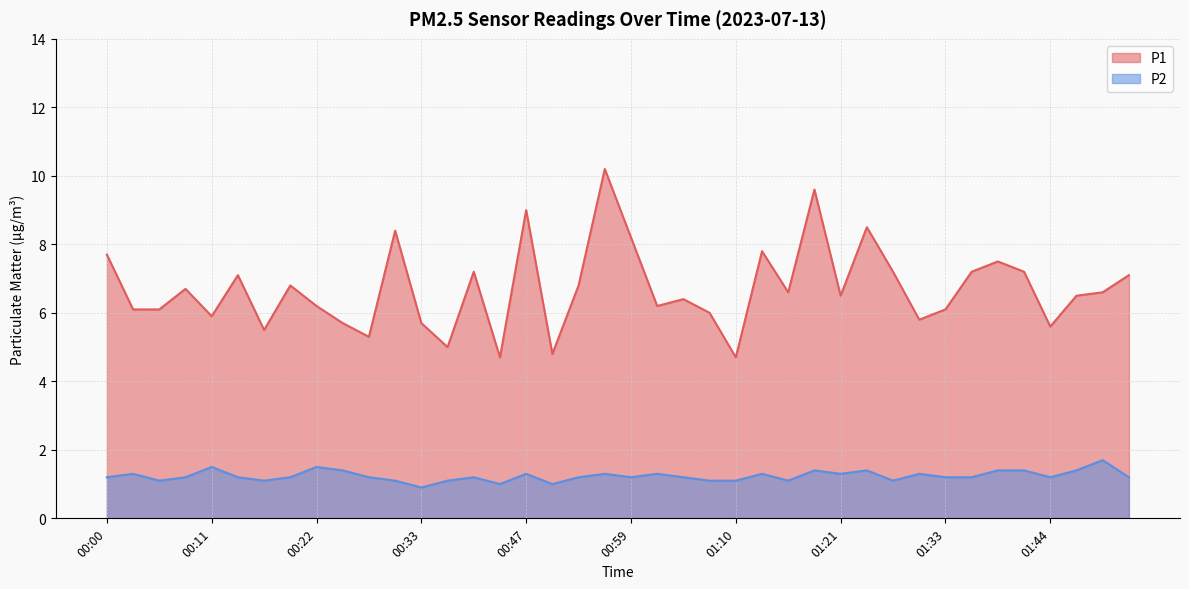

Reading left to right, extract all data points from this chart.

P1: 00:00=7.7	00:02=6.1	00:05=6.1	00:08=6.7	00:11=5.9	00:14=7.1	00:16=5.5	00:19=6.8	00:22=6.2	00:25=5.7	00:28=5.3	00:30=8.4	00:33=5.7	00:36=5.0	00:39=7.2	00:41=4.7	00:47=9.0	00:50=4.8	00:53=6.8	00:56=10.2	00:59=8.2	01:01=6.2	01:04=6.4	01:07=6.0	01:10=4.7	01:13=7.8	01:16=6.6	01:18=9.6	01:21=6.5	01:24=8.5	01:27=7.2	01:30=5.8	01:33=6.1	01:35=7.2	01:38=7.5	01:41=7.2	01:44=5.6	01:46=6.5	01:49=6.6	01:52=7.1
P2: 00:00=1.2	00:02=1.3	00:05=1.1	00:08=1.2	00:11=1.5	00:14=1.2	00:16=1.1	00:19=1.2	00:22=1.5	00:25=1.4	00:28=1.2	00:30=1.1	00:33=0.9	00:36=1.1	00:39=1.2	00:41=1.0	00:47=1.3	00:50=1.0	00:53=1.2	00:56=1.3	00:59=1.2	01:01=1.3	01:04=1.2	01:07=1.1	01:10=1.1	01:13=1.3	01:16=1.1	01:18=1.4	01:21=1.3	01:24=1.4	01:27=1.1	01:30=1.3	01:33=1.2	01:35=1.2	01:38=1.4	01:41=1.4	01:44=1.2	01:46=1.4	01:49=1.7	01:52=1.2